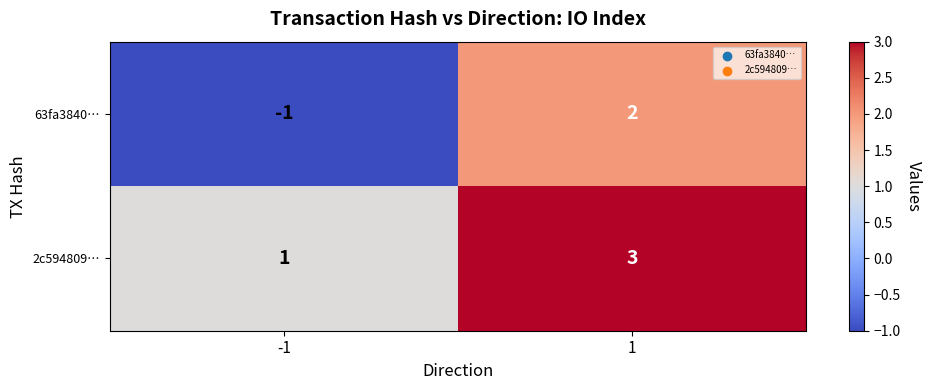

Rank the series by their average value, from highest to lowest.

2c594809…, 63fa3840…